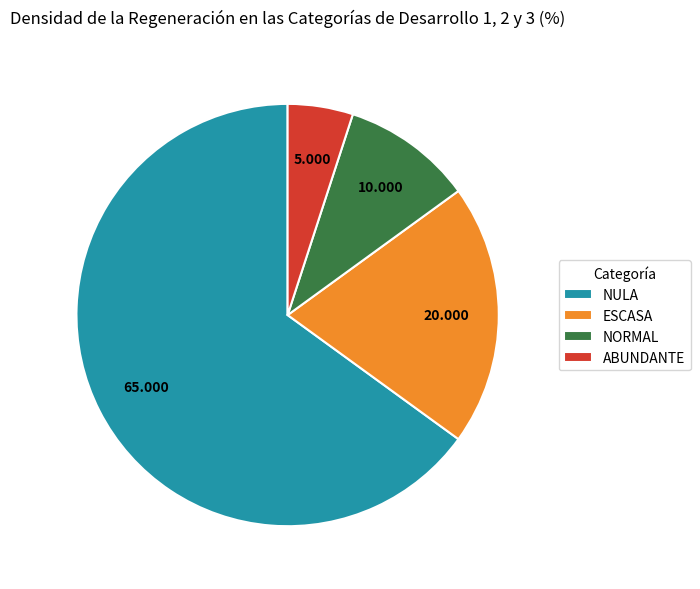

Which slice is the largest?

NULA